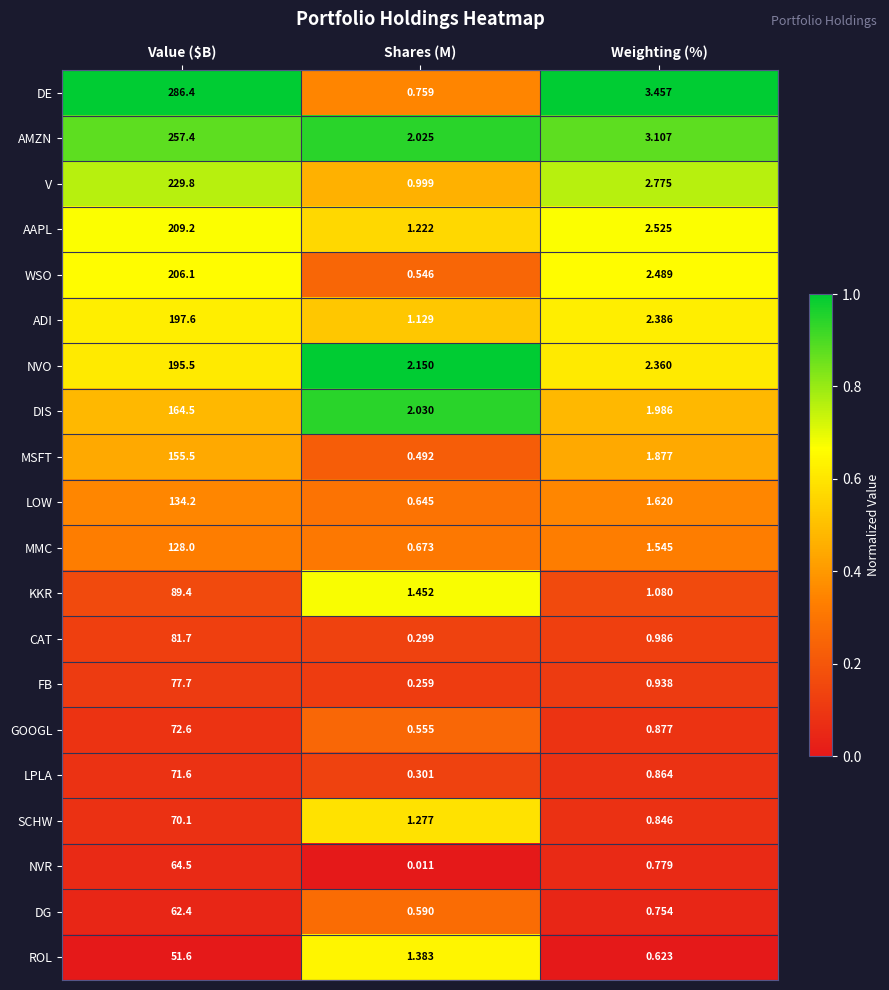

Rank the series at Value ($B) from lowest to highest value.

ROL, DG, NVR, SCHW, LPLA, GOOGL, FB, CAT, KKR, MMC, LOW, MSFT, DIS, NVO, ADI, WSO, AAPL, V, AMZN, DE